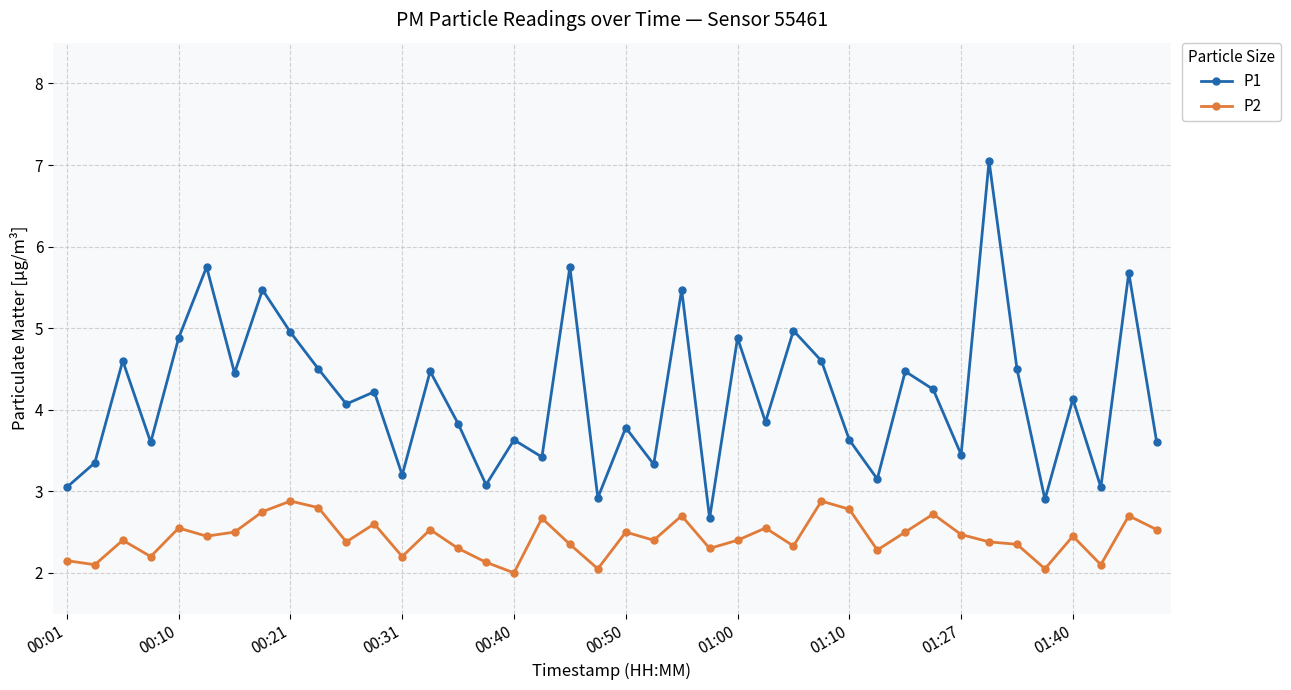

Rank the series by their maximum value, from highest to lowest.

P1, P2